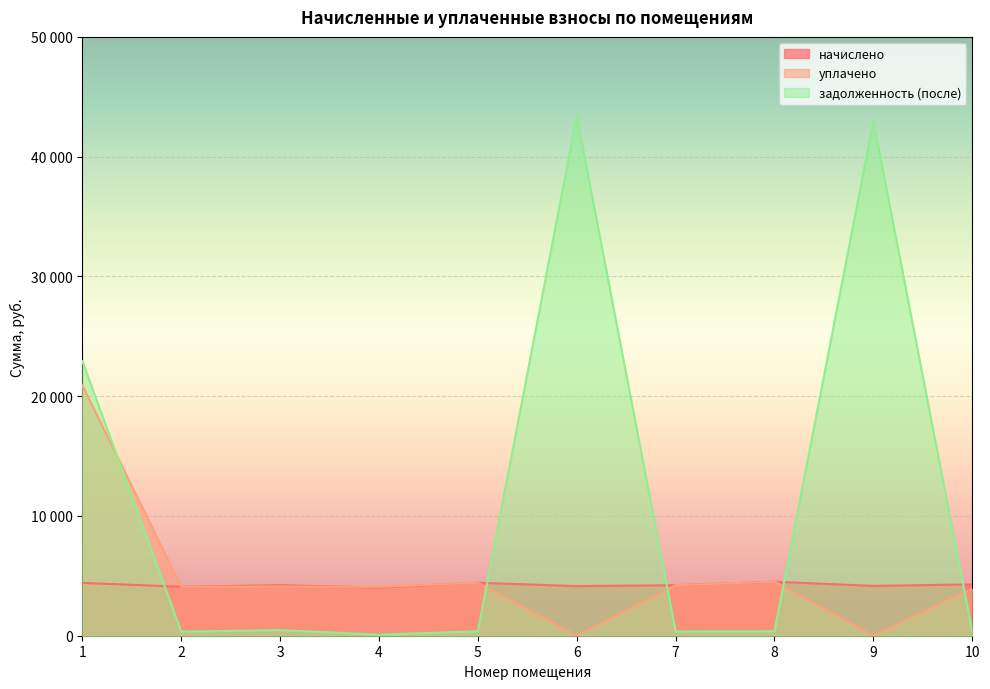

At which label does задолженность (после) first exceed 375?

1